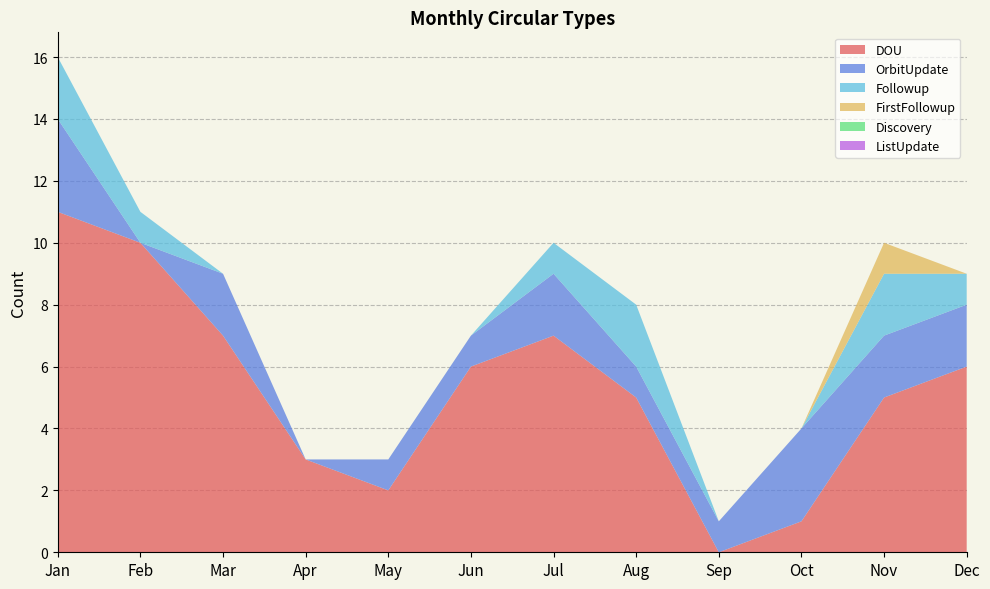

Reading left to right, what are all the values shown in this chart?

DOU: Jan=11	Feb=10	Mar=7	Apr=3	May=2	Jun=6	Jul=7	Aug=5	Sep=0	Oct=1	Nov=5	Dec=6
OrbitUpdate: Jan=3	Feb=0	Mar=2	Apr=0	May=1	Jun=1	Jul=2	Aug=1	Sep=1	Oct=3	Nov=2	Dec=2
Followup: Jan=2	Feb=1	Mar=0	Apr=0	May=0	Jun=0	Jul=1	Aug=2	Sep=0	Oct=0	Nov=2	Dec=1
FirstFollowup: Jan=0	Feb=0	Mar=0	Apr=0	May=0	Jun=0	Jul=0	Aug=0	Sep=0	Oct=0	Nov=1	Dec=0
Discovery: Jan=0	Feb=0	Mar=0	Apr=0	May=0	Jun=0	Jul=0	Aug=0	Sep=0	Oct=0	Nov=0	Dec=0
ListUpdate: Jan=0	Feb=0	Mar=0	Apr=0	May=0	Jun=0	Jul=0	Aug=0	Sep=0	Oct=0	Nov=0	Dec=0